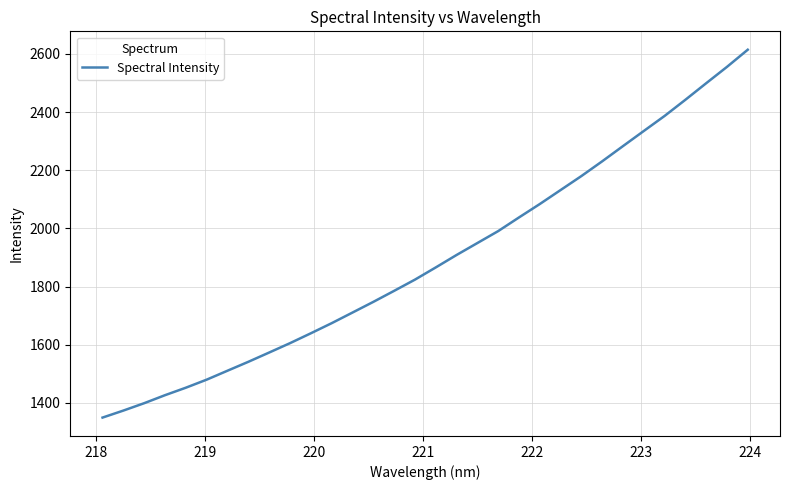

What is the maximum value shown in the chart?

2614.3